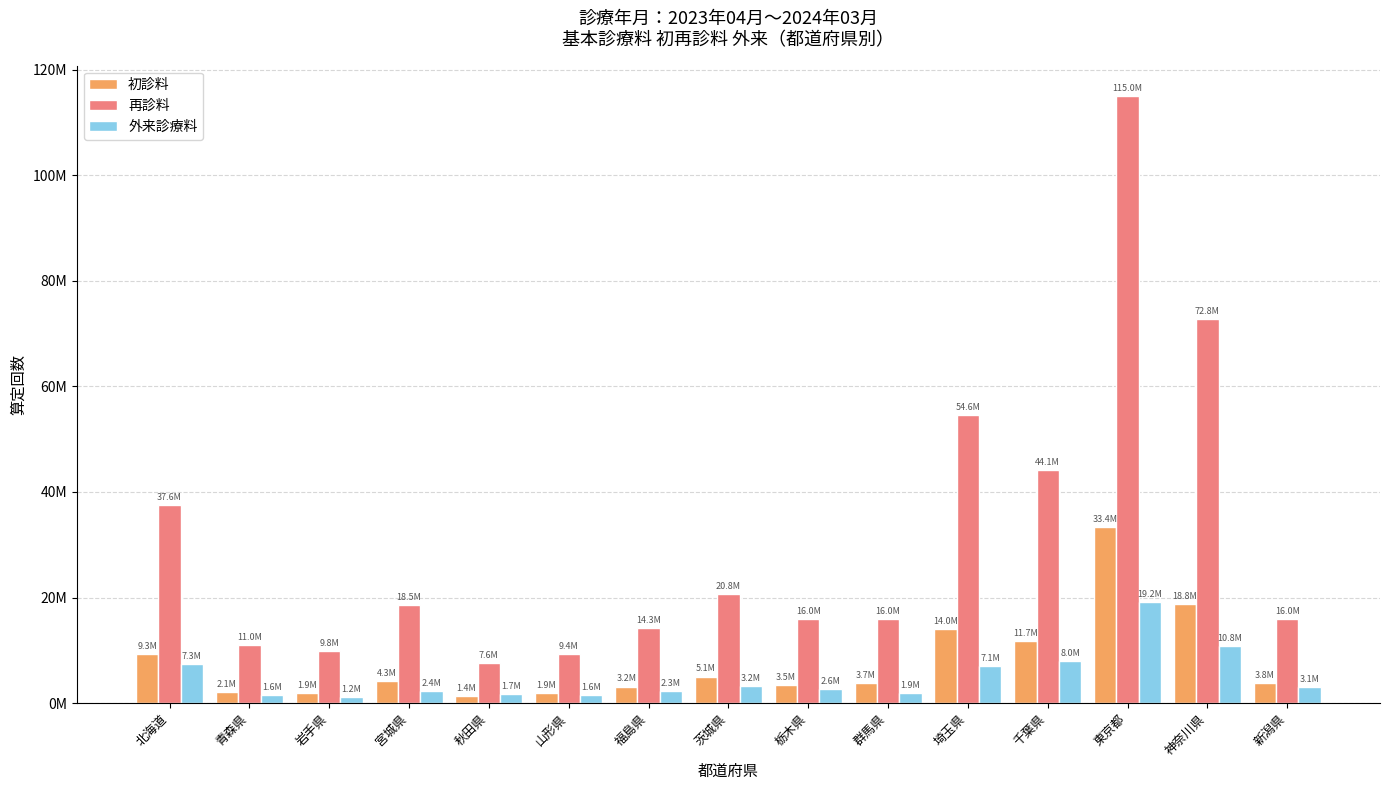

Is the value of 再診料 at 東京都 greater than the value of 初診料 at 山形県?

Yes